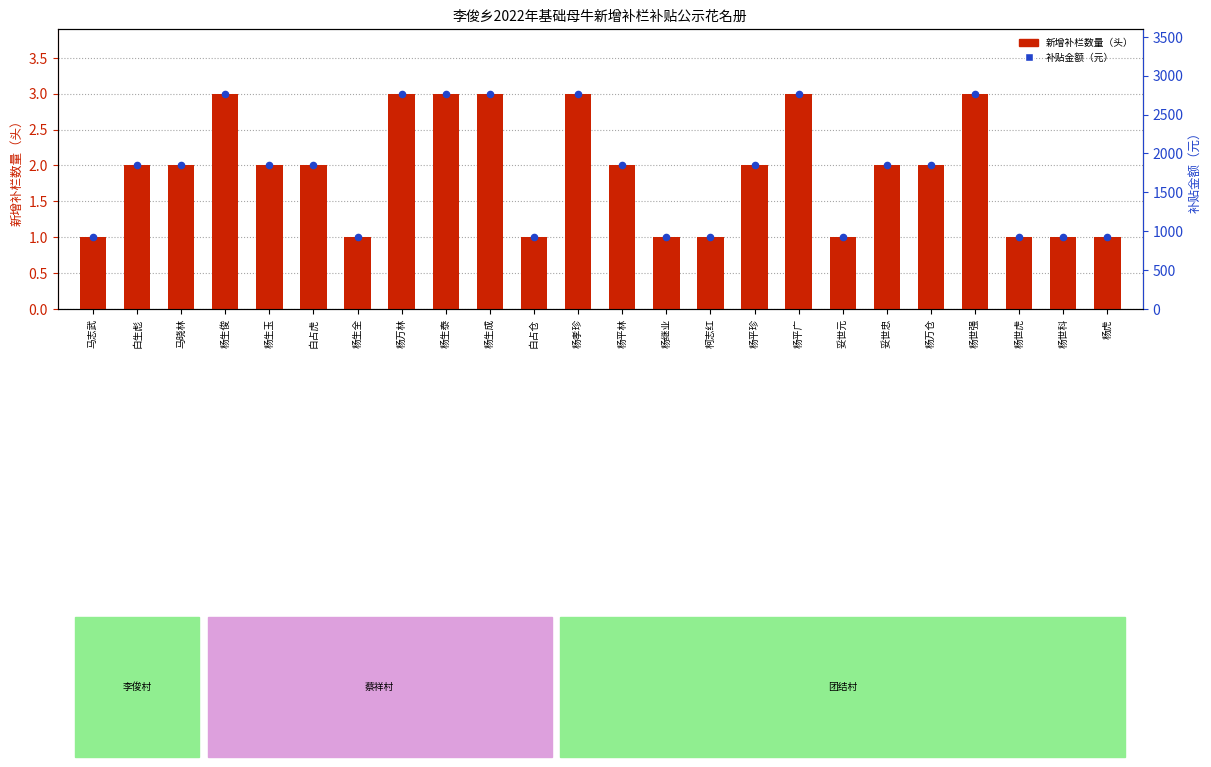

Which series reaches the maximum Y coordinate?

新增补栏数量（头）